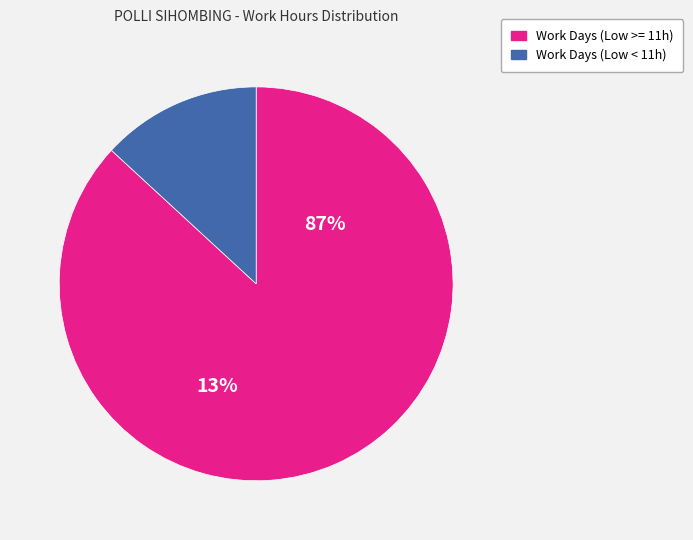

The Day 24 slice represents 18% of the pie. True or false?

False